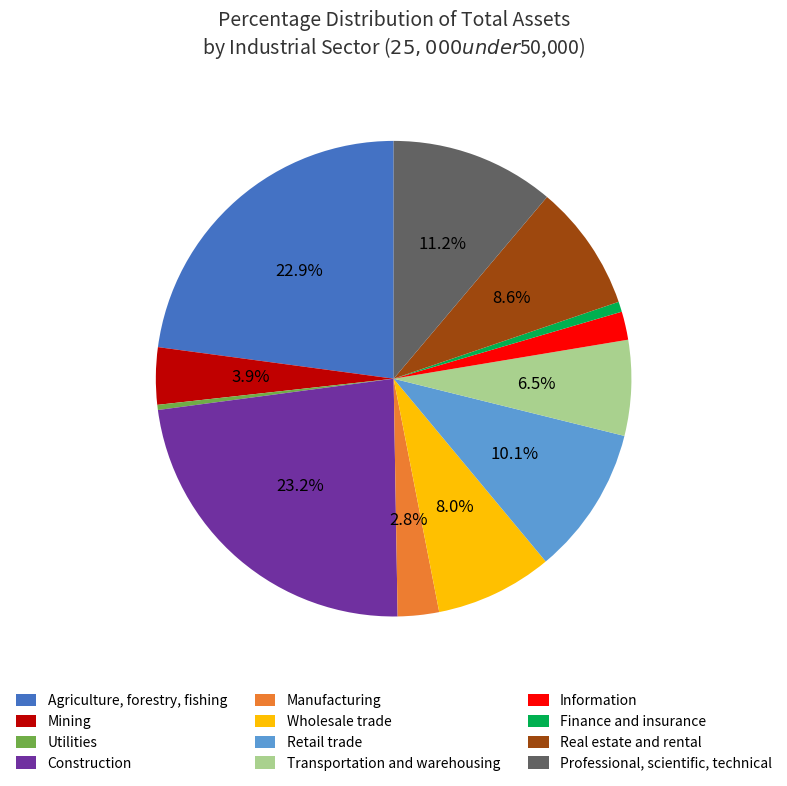

Is it true that Wholesale trade is 8% of the pie?

True